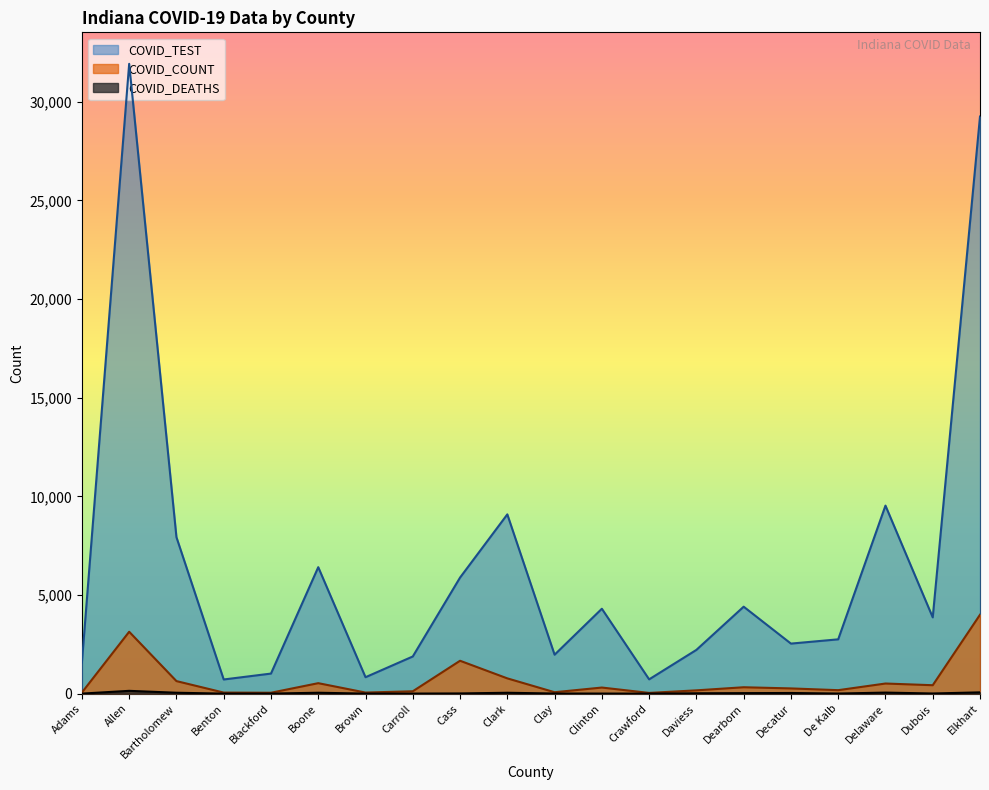

At which category does COVID_DEATHS reach its first local peak?

Allen